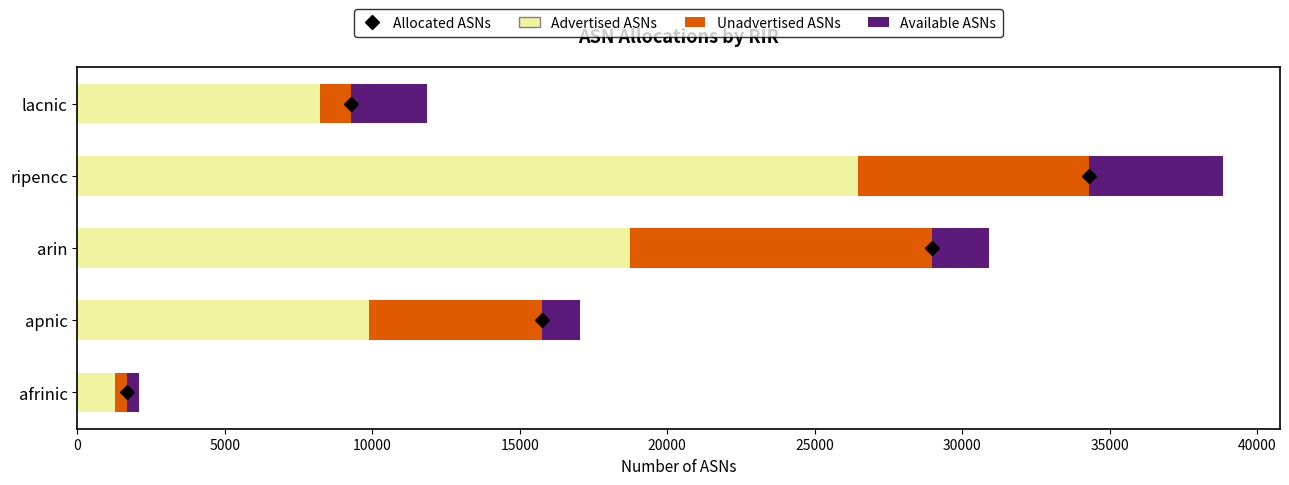

What is the average value of the Advertised ASNs series?

12931